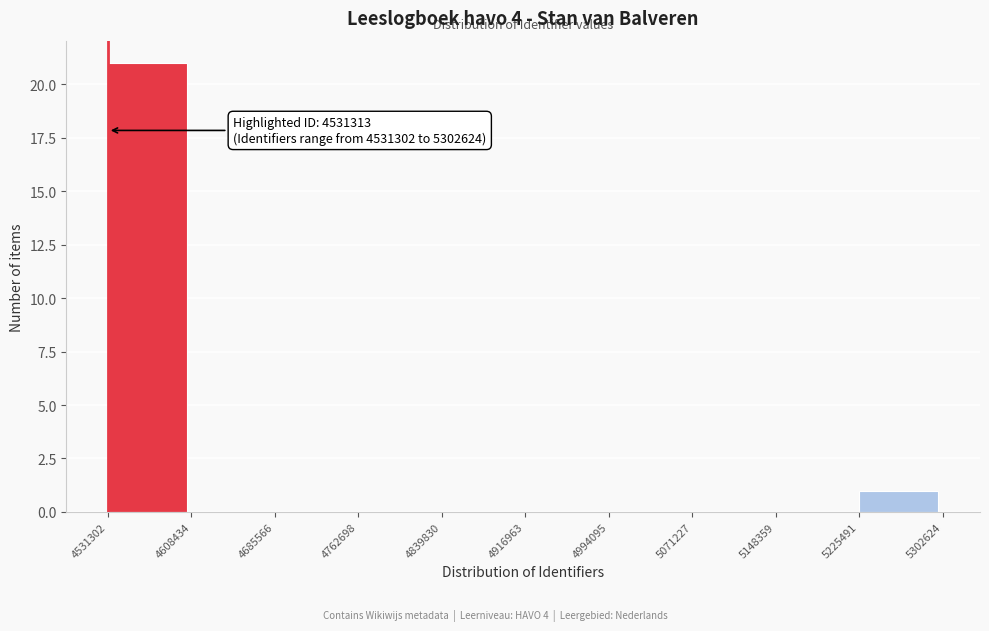

Which range on the x-axis has the tallest bar?

4531302 to 4608434